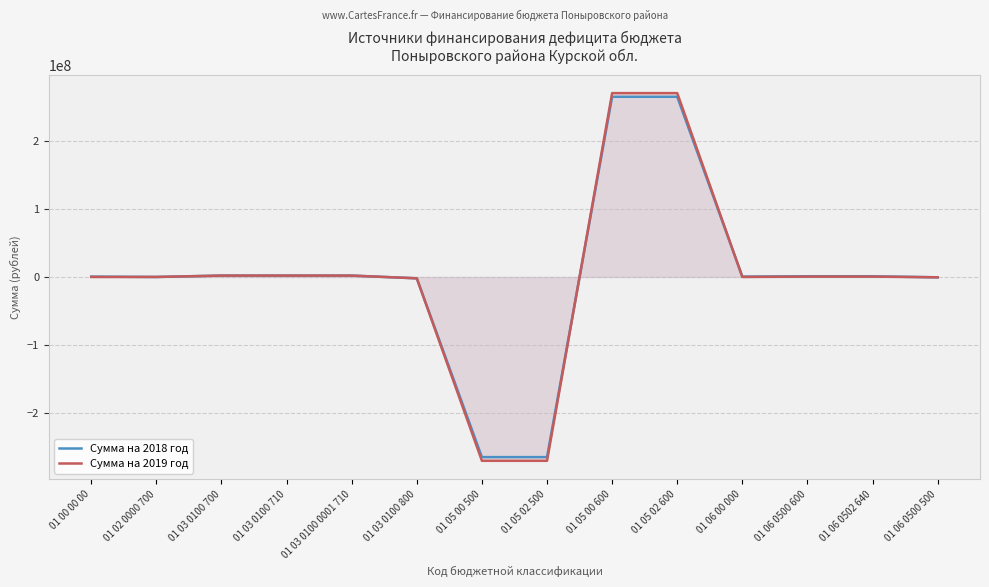

Which series has the largest total across all categories?

Сумма на 2018 год